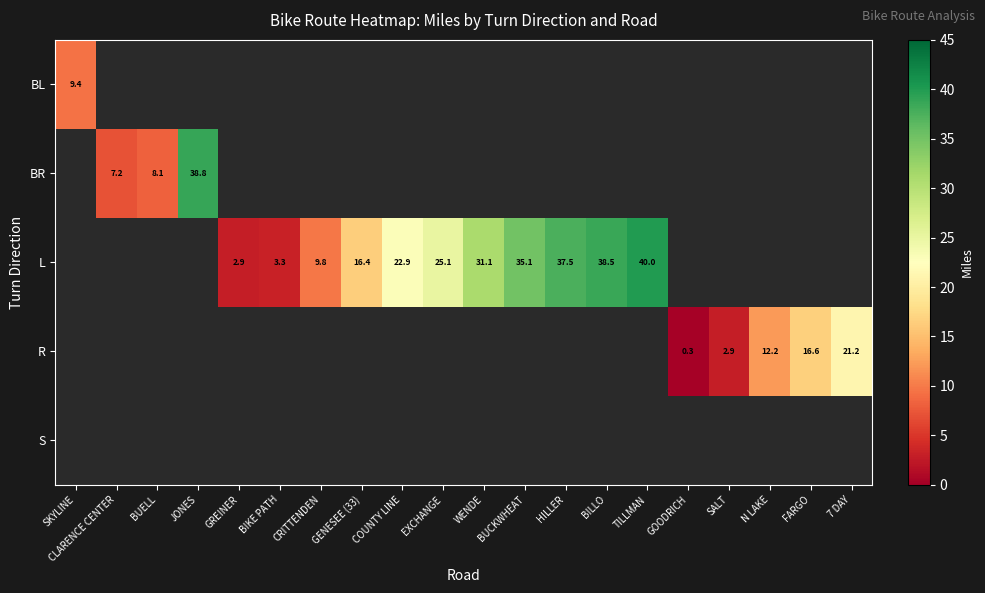

True or false: L has a value of 66.8 at HILLER.

False